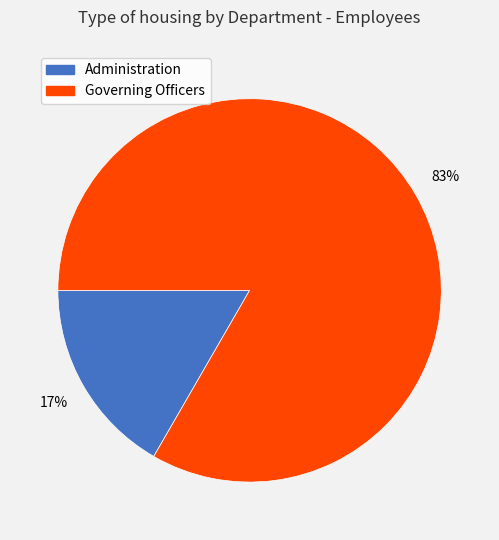

Which has a higher value, Governing Officers or Administration?

Governing Officers